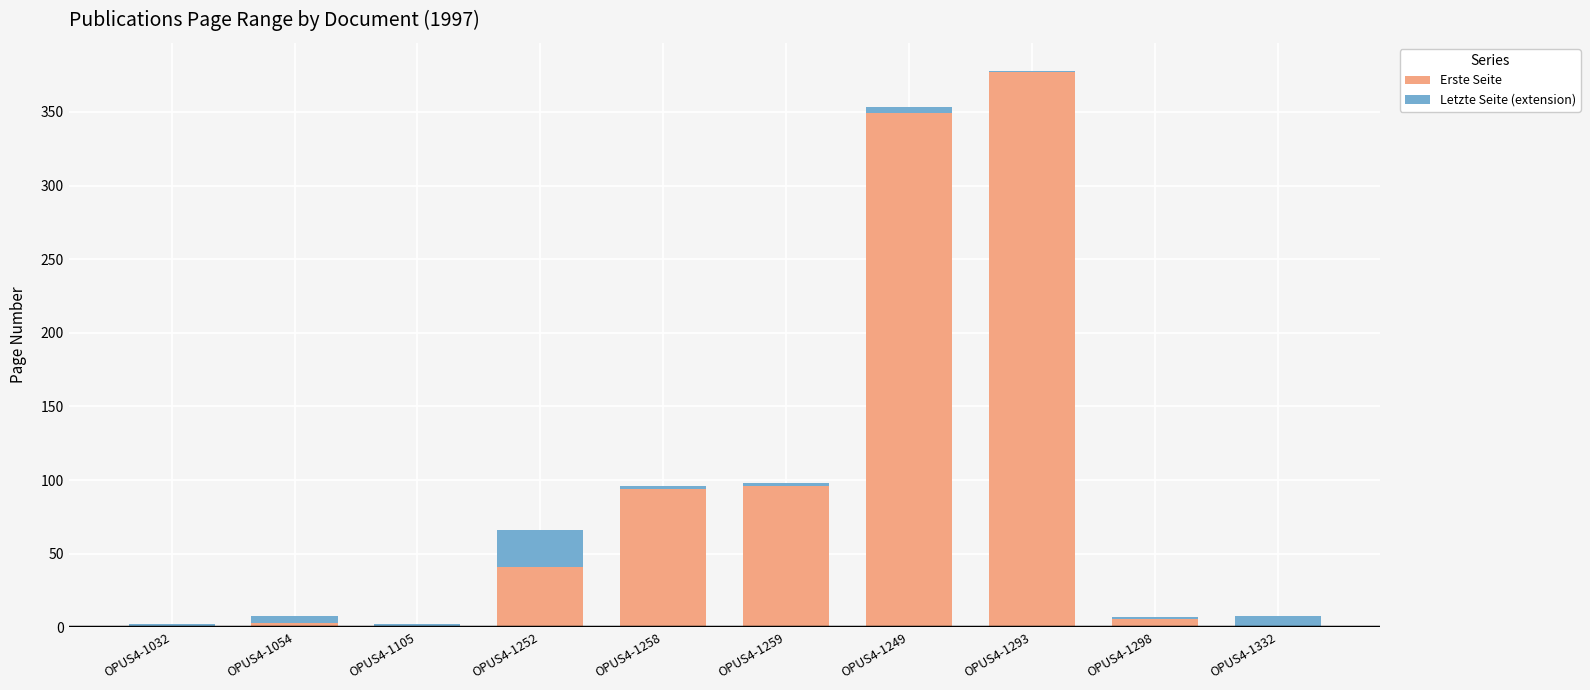

At which label is Erste Seite closest to 189?

OPUS4-1259